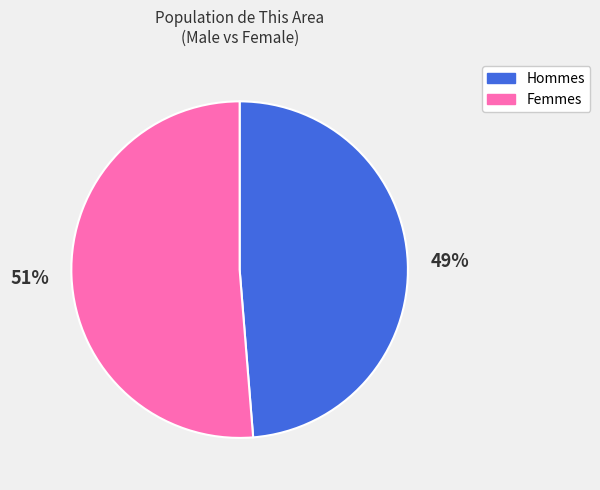

Does any single category account for the majority?

Yes